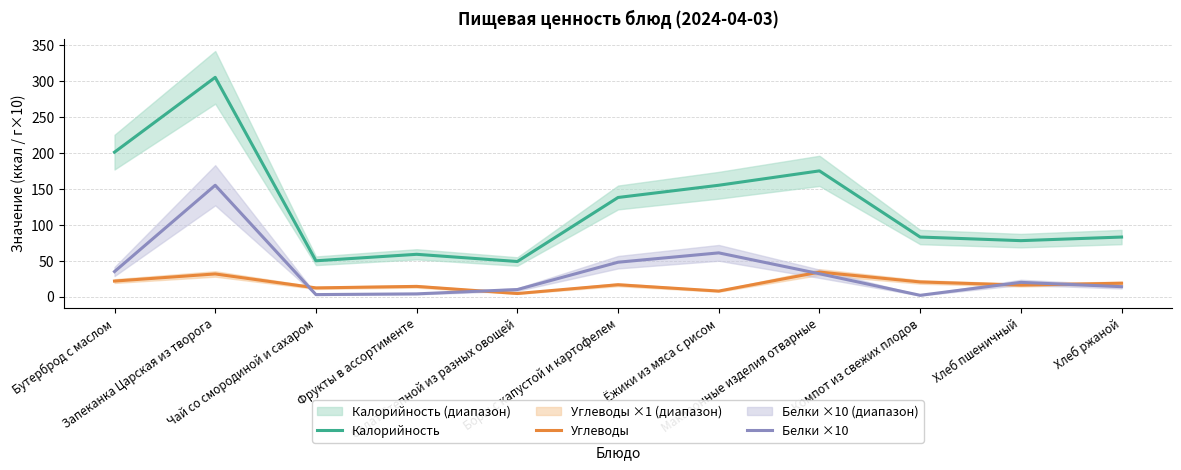

Reading right to left, extract all data points from this chart.

Калорийность: 83.0	78.0	83.0	175.0	155.0	138.0	49.0	59.0	50.0	305.0	201.0
Углеводы: 18.8	16.2	20.6	34.3	7.9	16.7	4.5	14.4	12.3	31.7	21.8
Белки ×10: 14.0	20.0	2.0	32.0	61.0	48.0	10.0	4.0	3.0	155.0	35.0